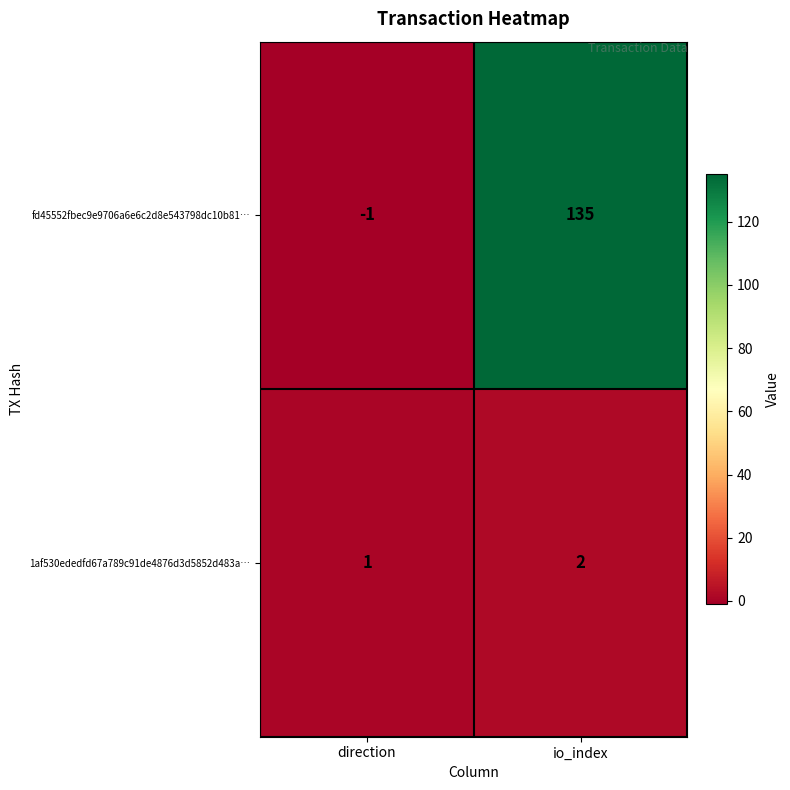

Reading left to right, extract all data points from this chart.

fd45552fbec9e9706a6e6c2d8e543798dc10b81…: direction=-1	io_index=135
1af530ededfd67a789c91de4876d3d5852d483a…: direction=1	io_index=2